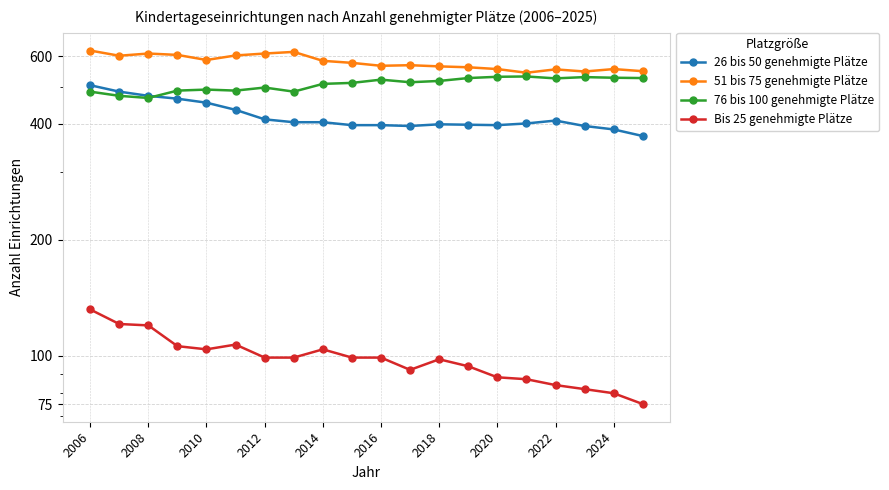

How many interior local peaks does the Bis 25 genehmigte Plätze series have?

3